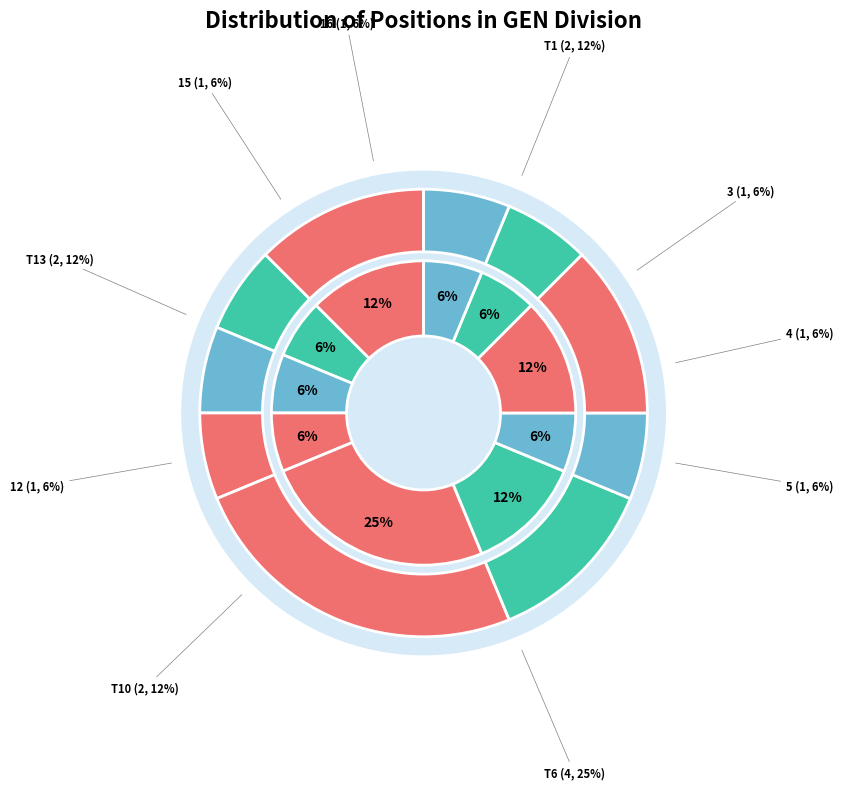

How much of the chart is everything except T1?

87.5%